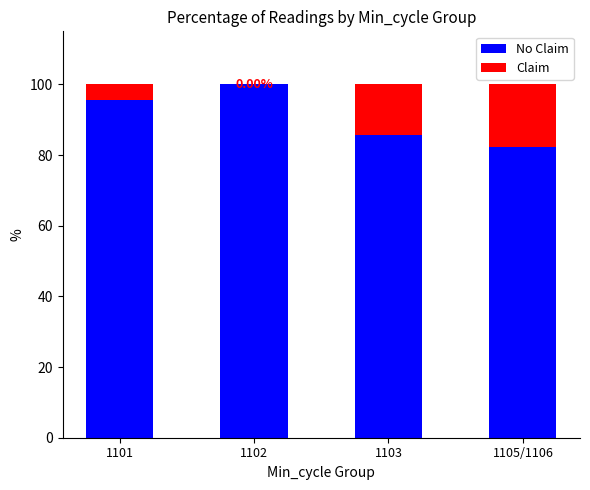

What is the total value across all series at 1103?

100.0